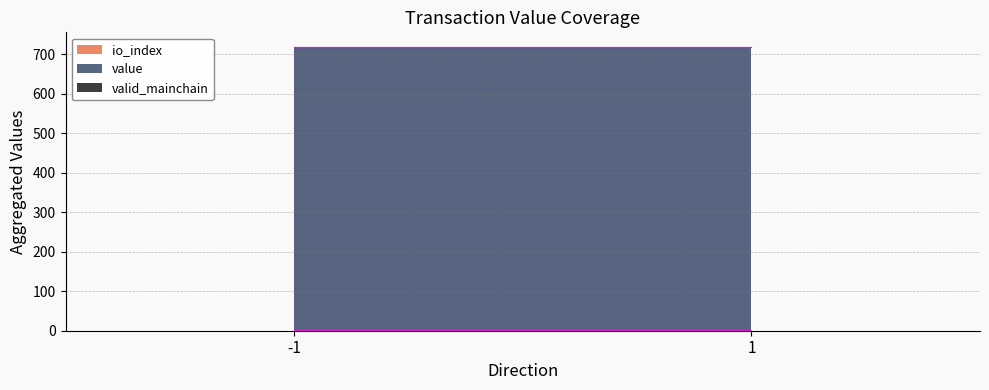

How many categories are shown in the chart?

2